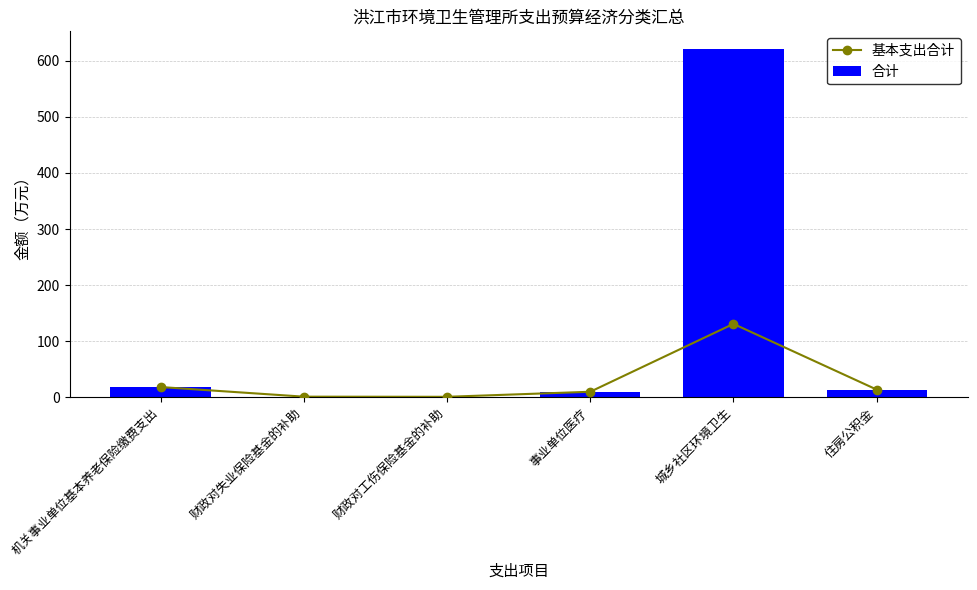

What is the lowest value of the 合计 series?

0.5